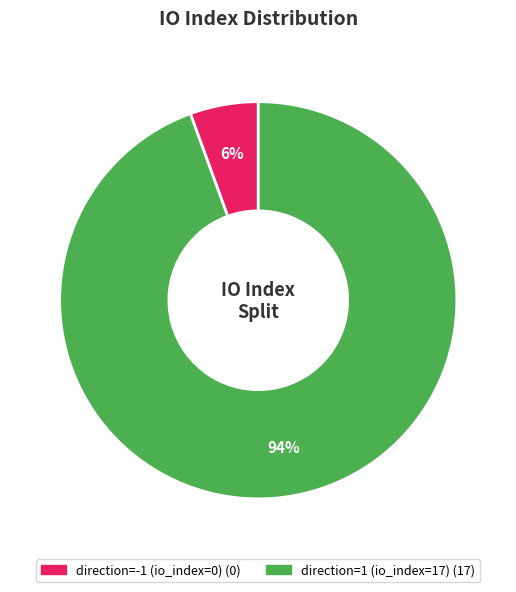

What is the largest slice in the pie chart?

direction=1 (io_index=17)